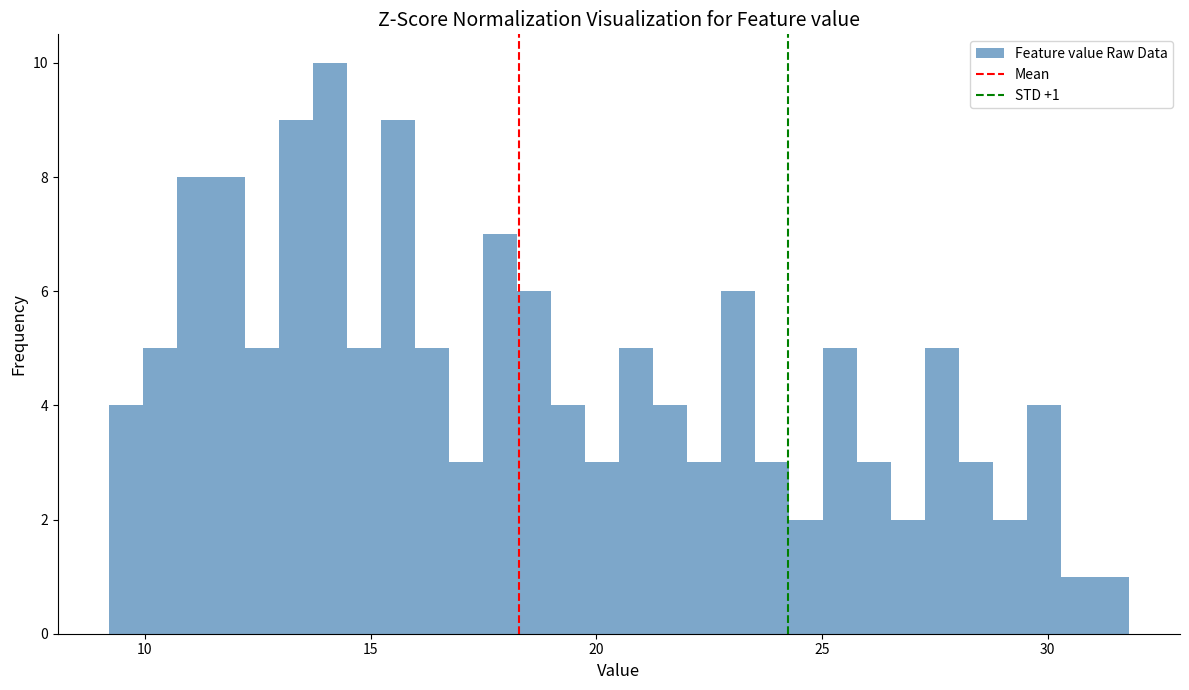

Around what value on the x-axis is the tallest bar? Give the approximate position of its centre, as read against the axis.

14.0